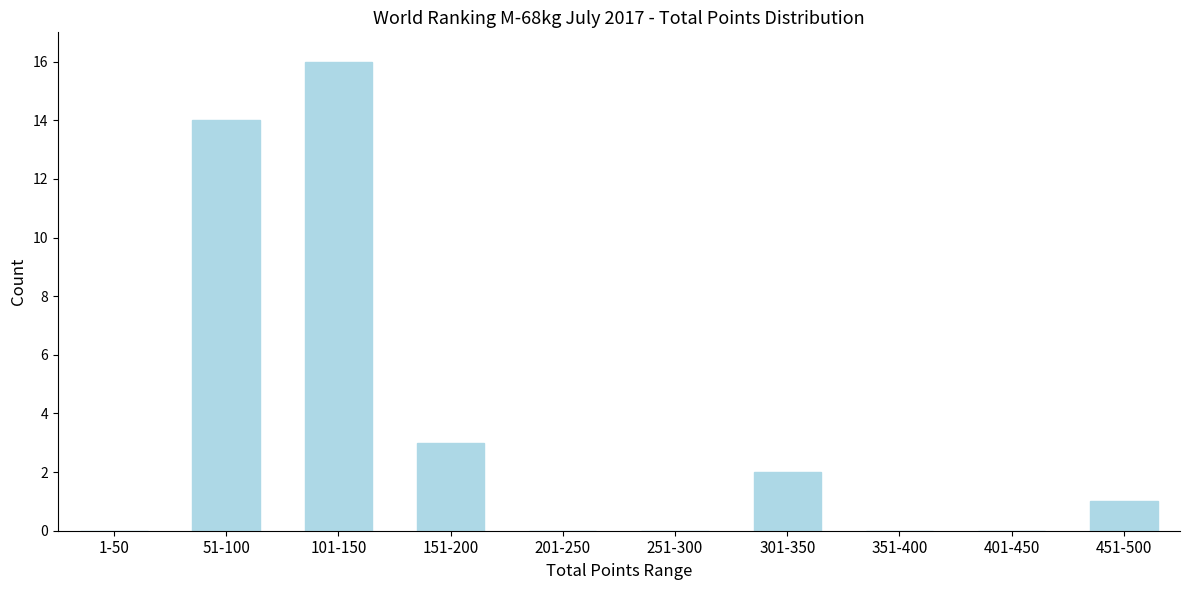

Reading left to right, transcribe all the data shown in this chart.

1-50=0	51-100=14	101-150=16	151-200=3	201-250=0	251-300=0	301-350=2	351-400=0	401-450=0	451-500=1